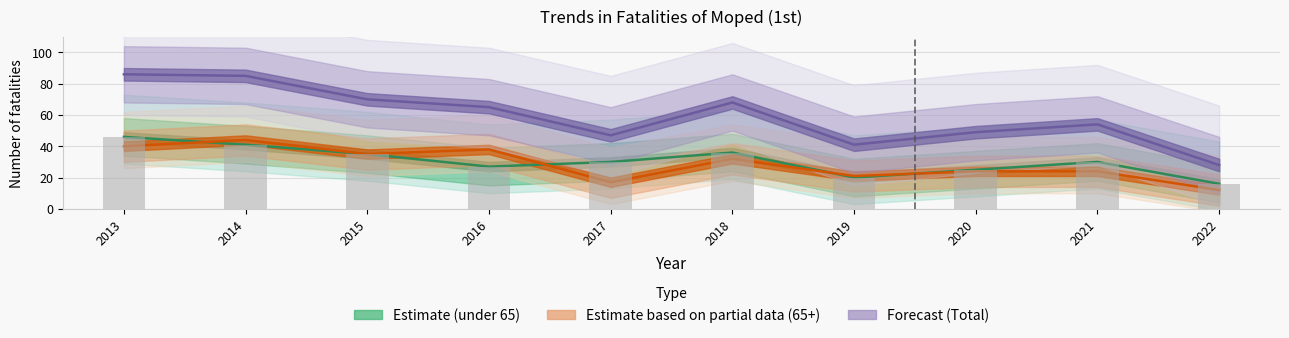

The 65 and over series shows 46 at 2018. True or false?

False